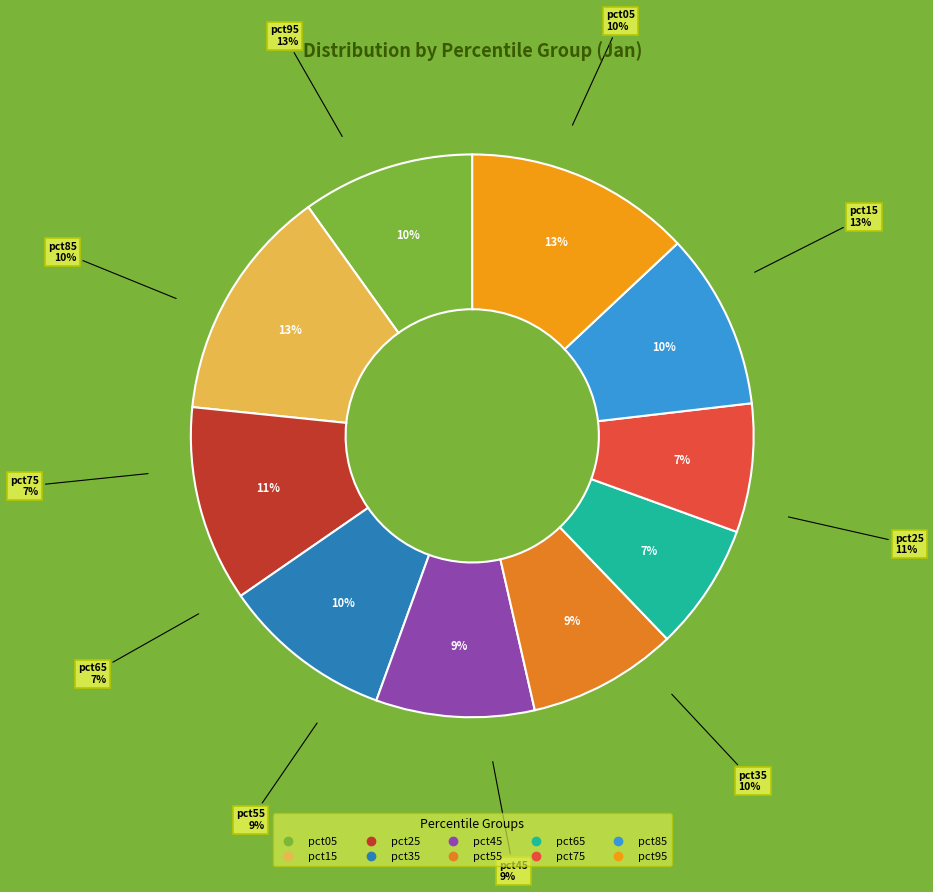

To the nearest percent, what is the average slice percentage?

10%